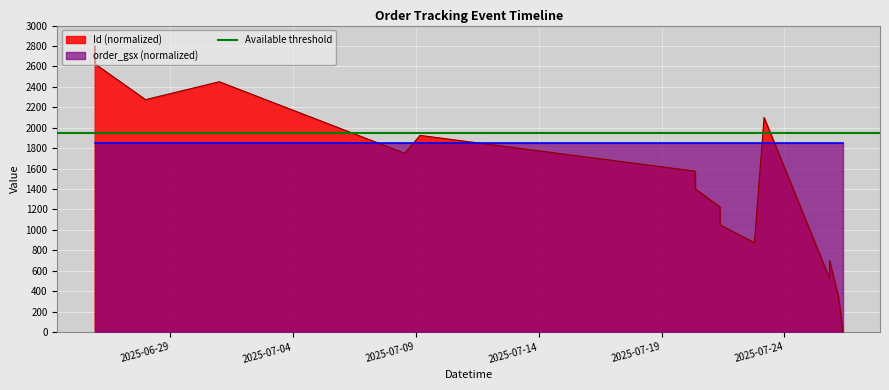

What is the ratio of the value at 2025-07-08 13:03:19 to the value at 2025-07-09 04:05:29?

0.9